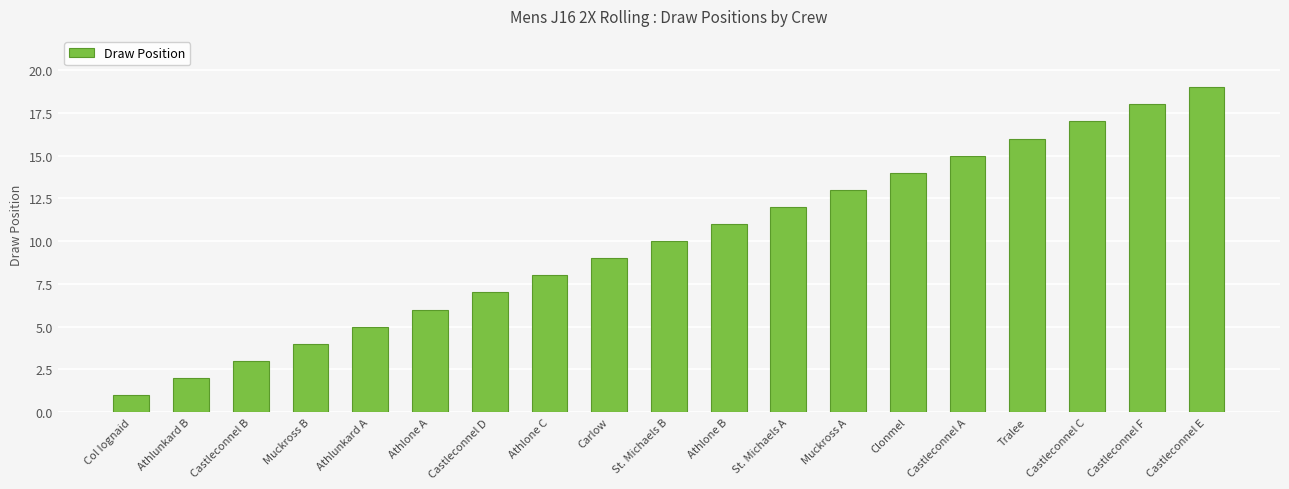

Does the chart contain stacked bars?

No